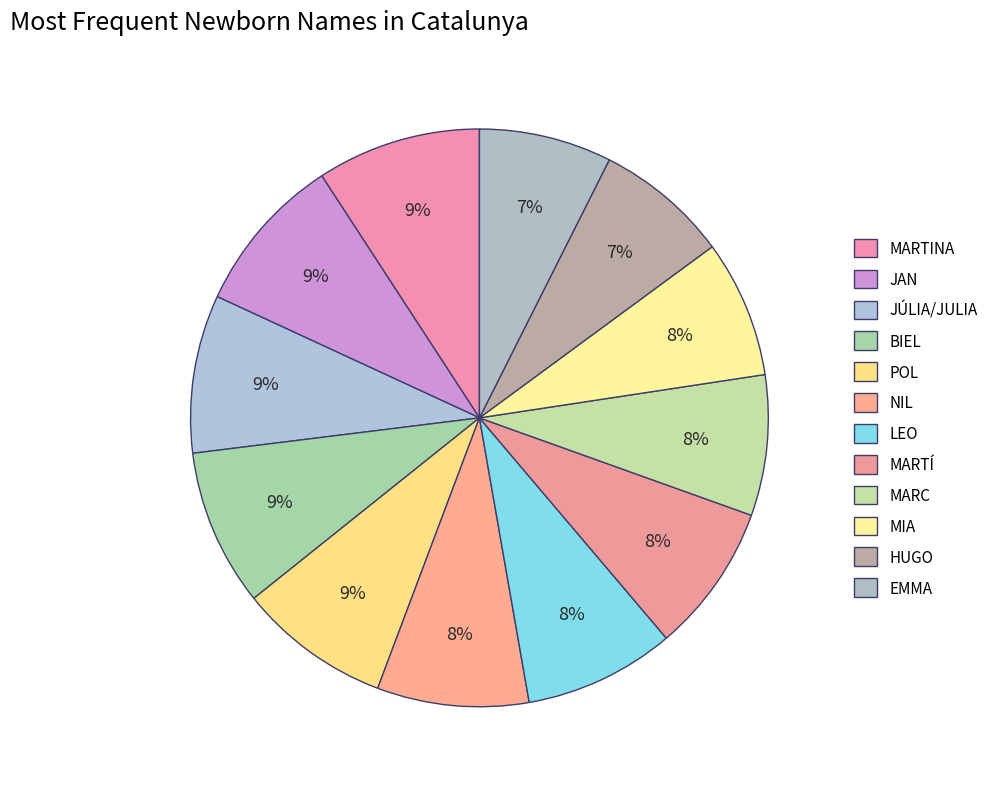

The JAN slice represents 9% of the pie. True or false?

True